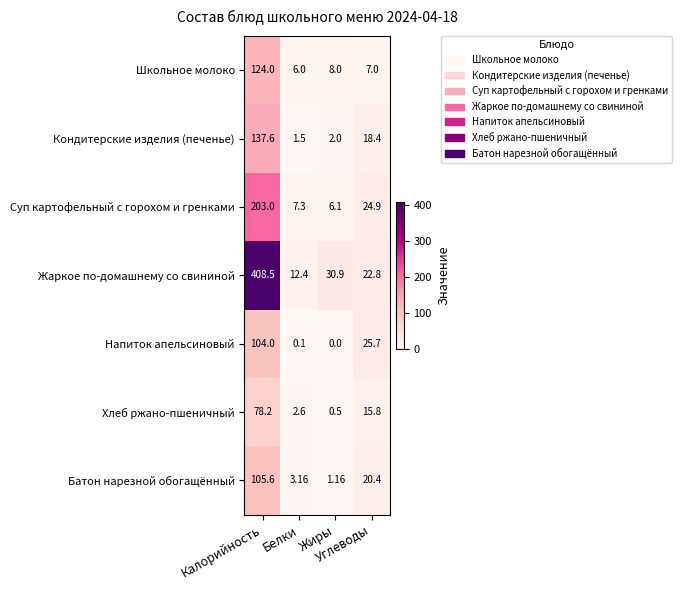

Rank the series by their maximum value, from lowest to highest.

Хлеб ржано-пшеничный, Напиток апельсиновый, Батон нарезной обогащённый, Школьное молоко, Кондитерские изделия (печенье), Суп картофельный с горохом и гренками, Жаркое по-домашнему со свининой